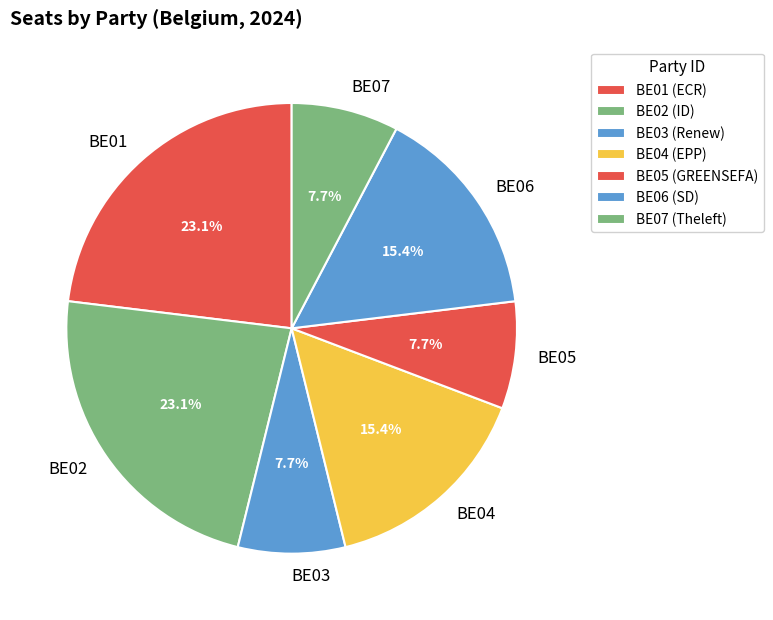

What portion of the pie excludes BE02?

76.9%